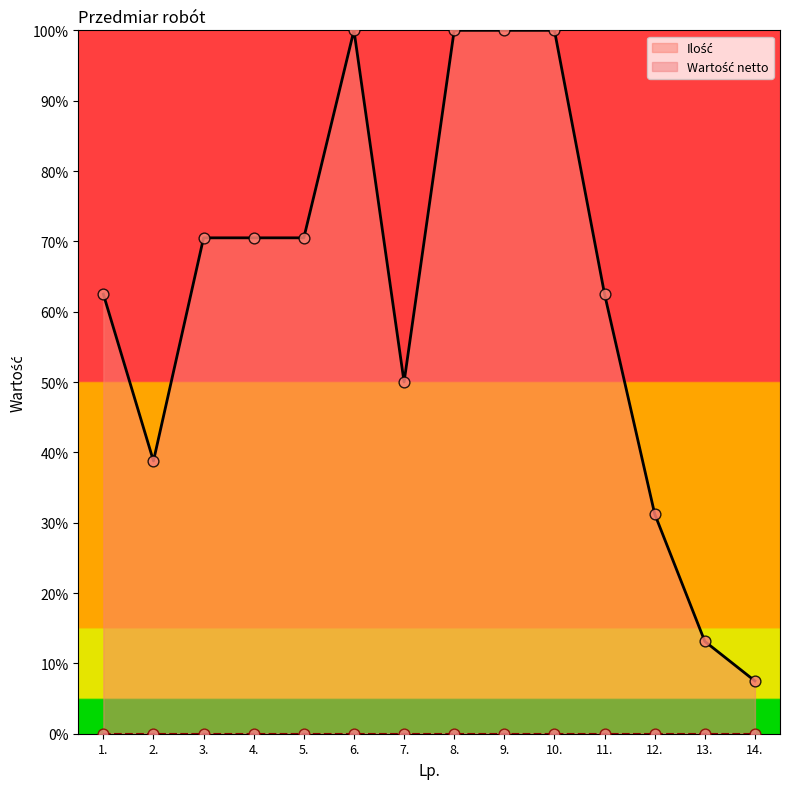

Approximately how many times larger is the value at 1. compared to 3.?

0.9